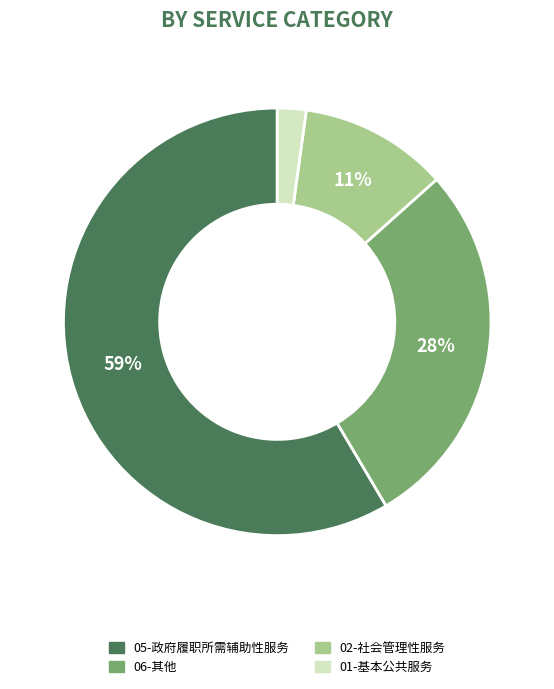

To the nearest percent, what is the average slice percentage?

25%